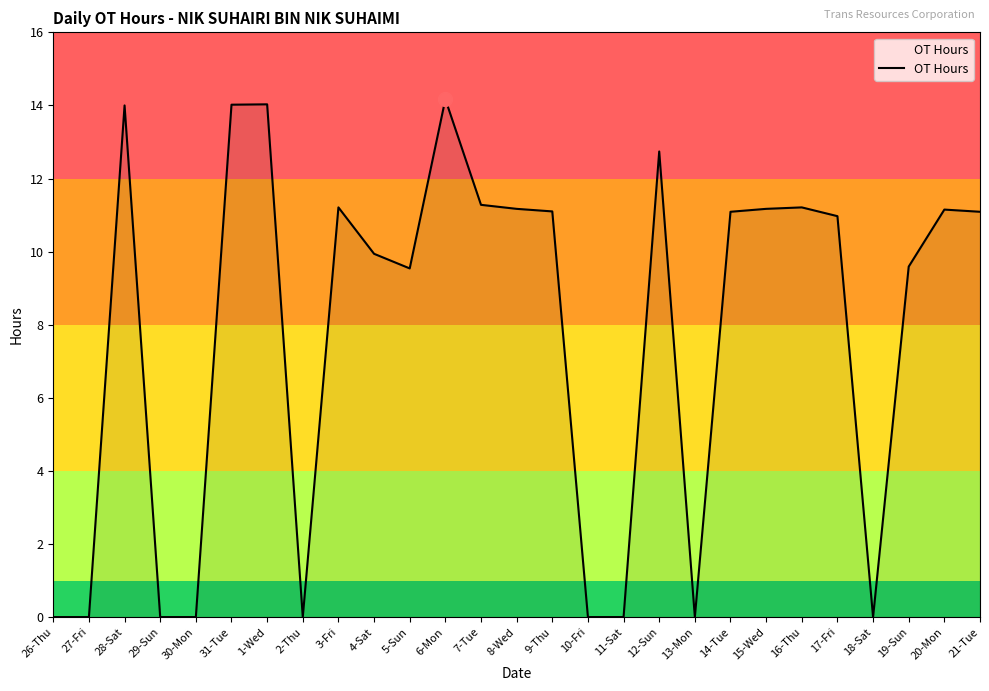

Is it true that the value at 27-Fri is -6.5?

False